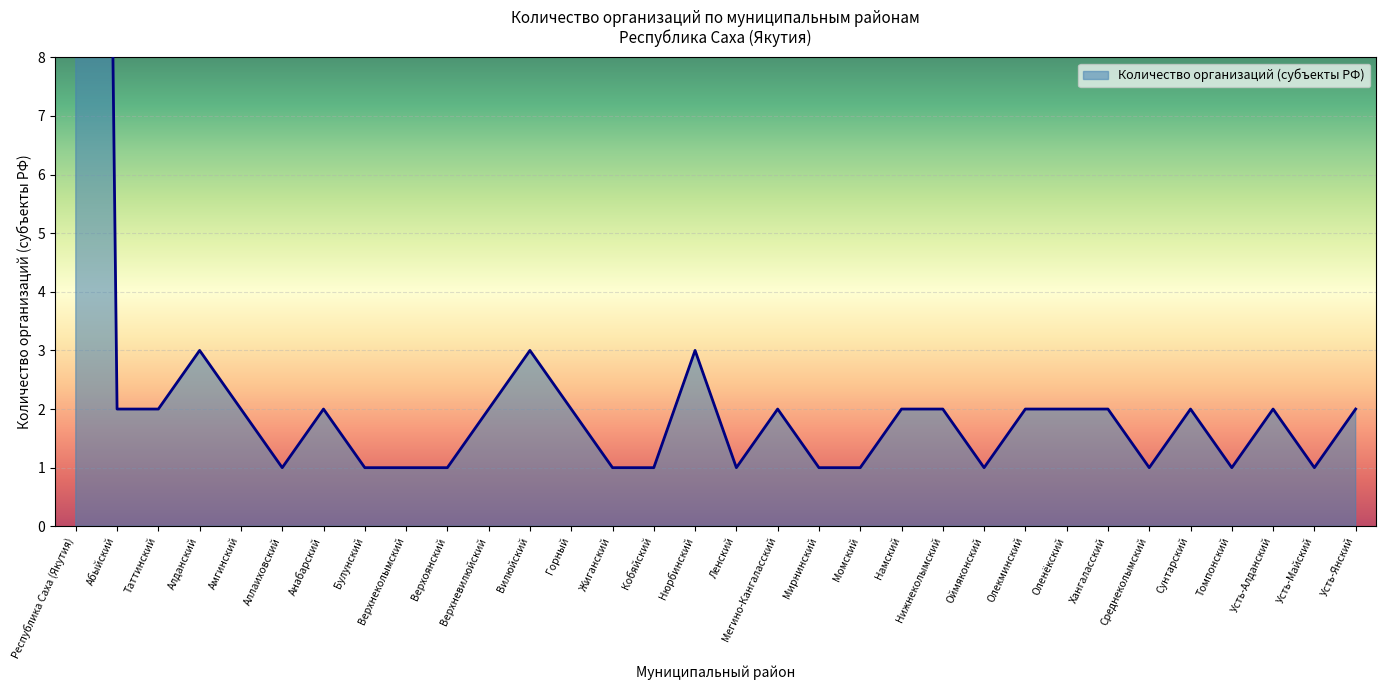

Count the number of data series in this chart.

1